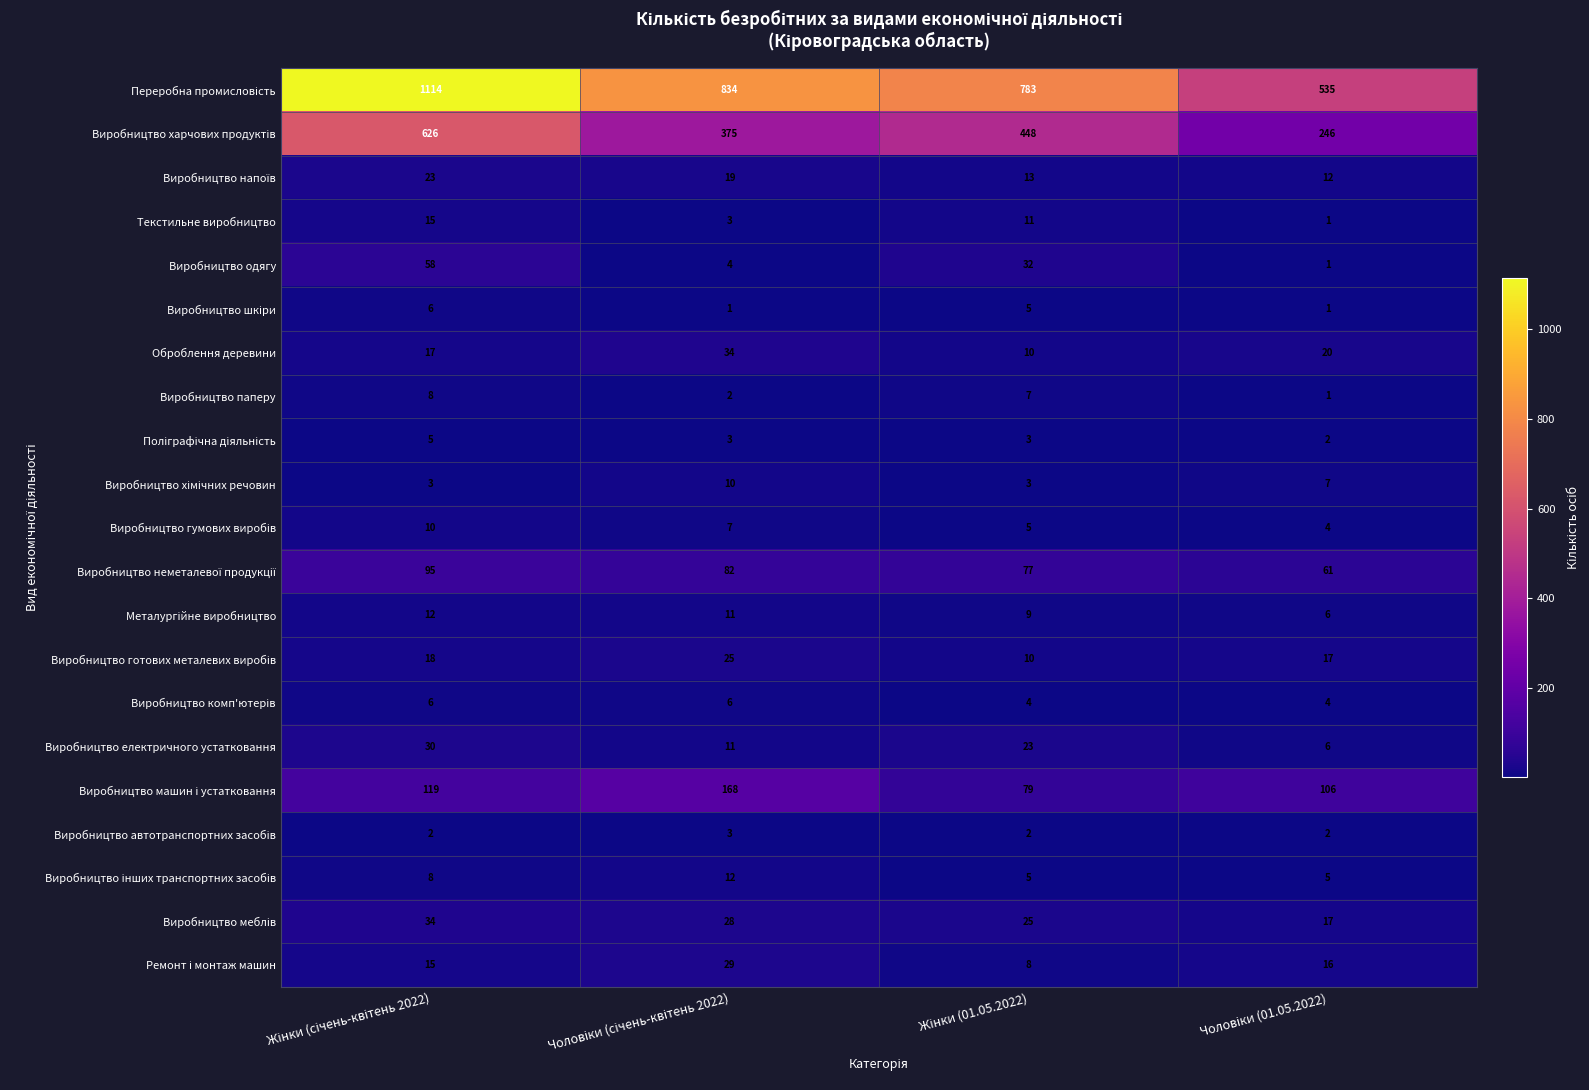

How many distinct data groups are displayed?

21